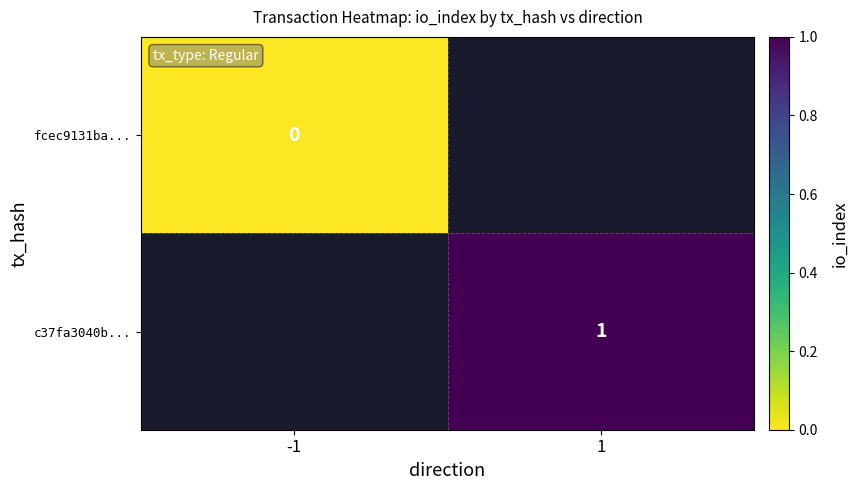

Which category has the lowest value across all series?

-1